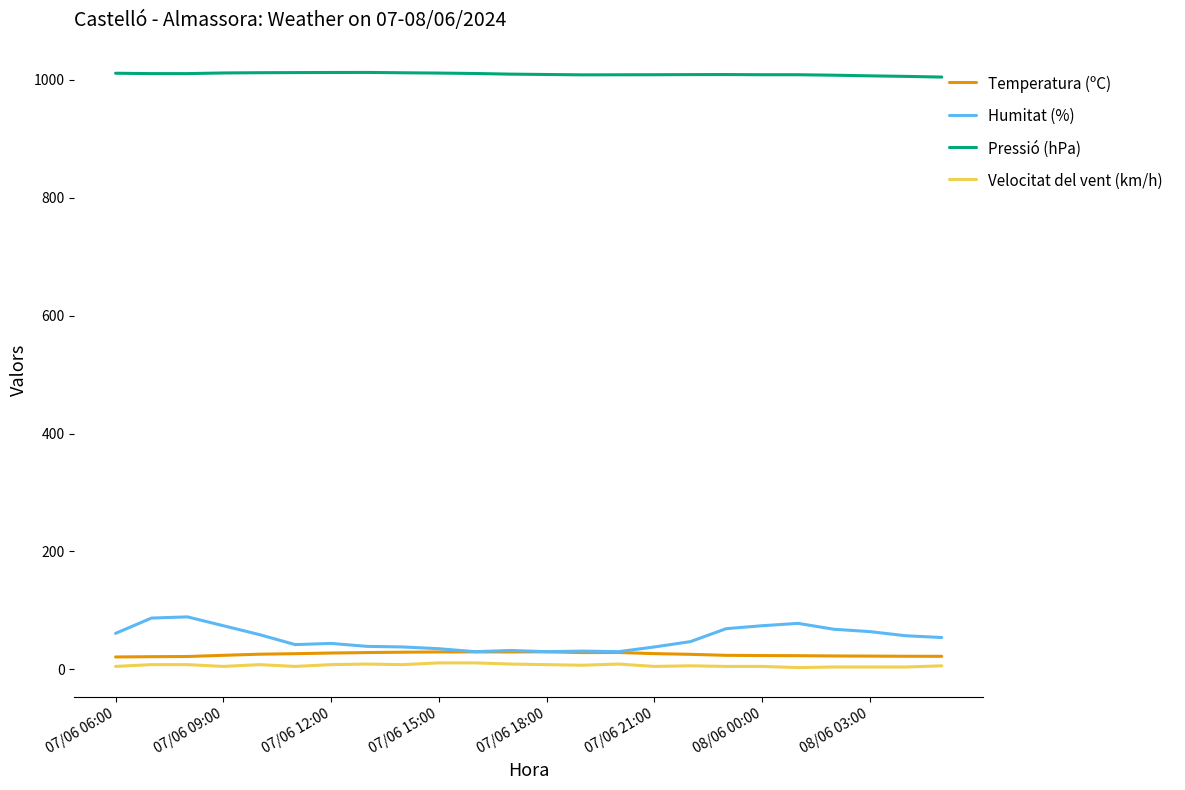

What is the difference between the maximum and minimum values in the Pressió (hPa) series?

7.9